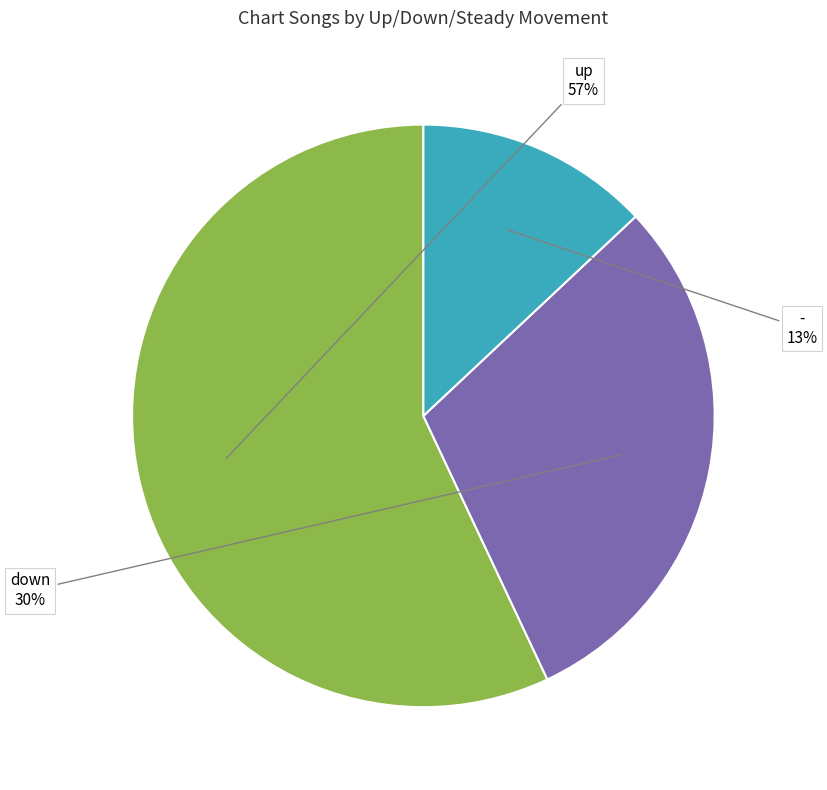

Which has a higher value, up or -?

up